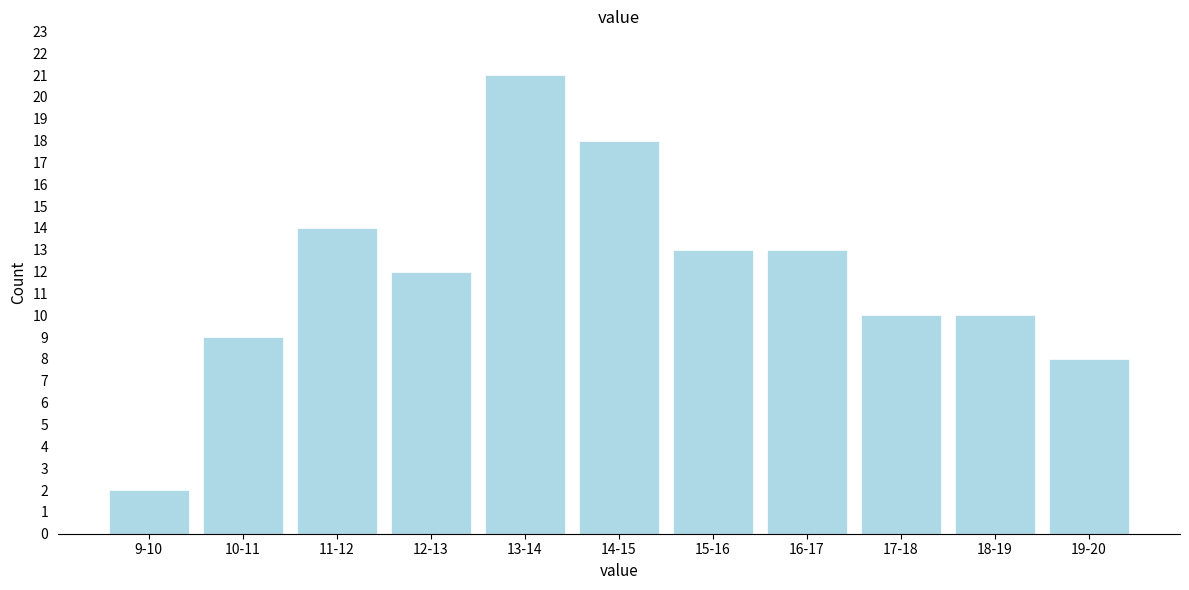

Reading right to left, what are all the values shown in this chart?

19-20=8	18-19=10	17-18=10	16-17=13	15-16=13	14-15=18	13-14=21	12-13=12	11-12=14	10-11=9	9-10=2